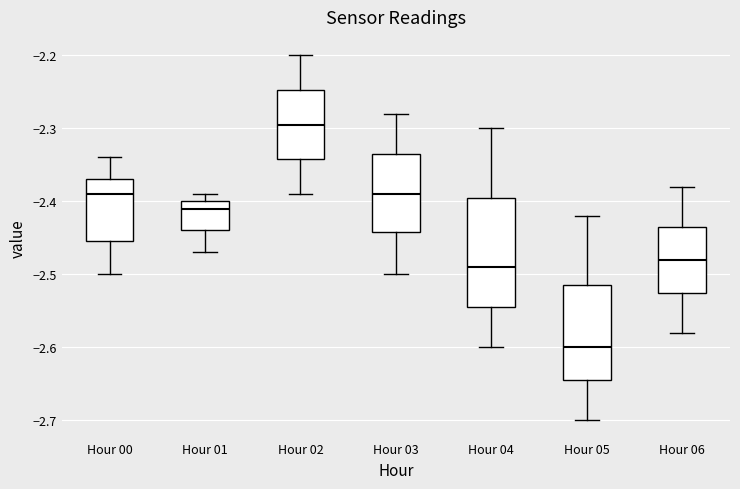

Which box is the tallest, from its lower edge to its upper edge?

Hour 04